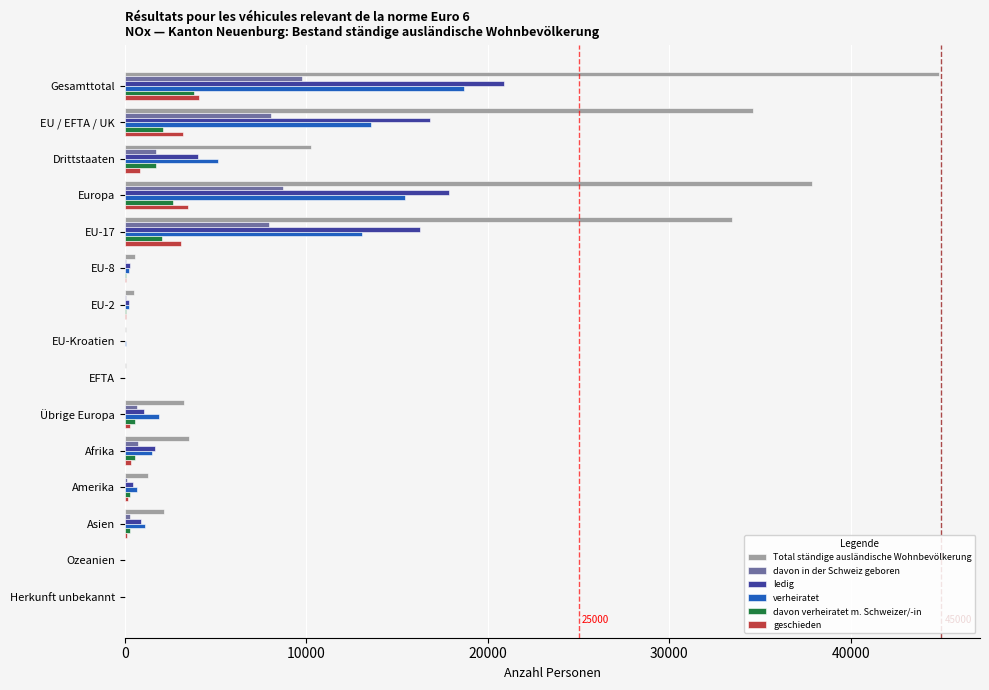

What is the sum of all davon verheiratet m. Schweizer/-in values?

14085